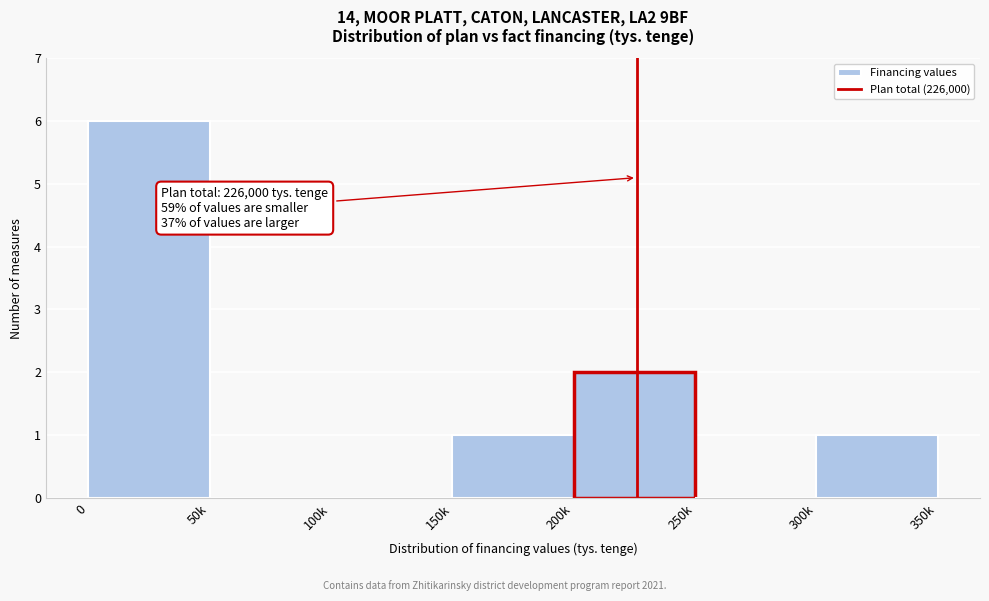

Reading left to right, what are all the values shown in this chart?

0=6	50k=0	100k=0	150k=1	200k=2	250k=0	300k=1